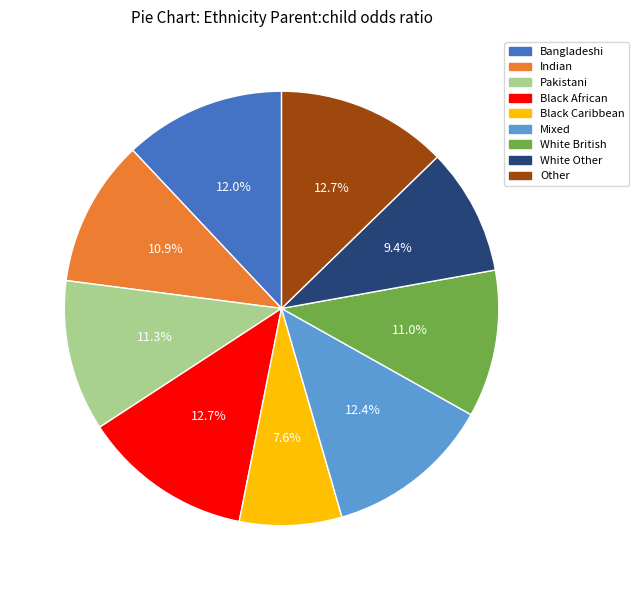

Which slice is the smallest?

Black Caribbean